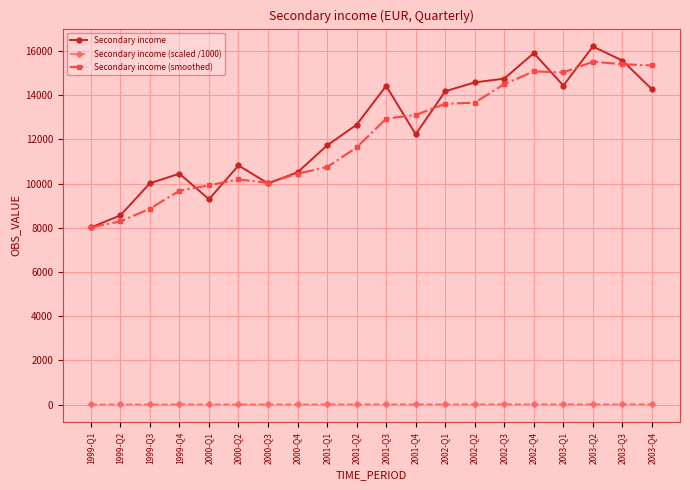

True or false: Secondary income (scaled /1000) and Secondary income (smoothed) intersect in this chart.

False